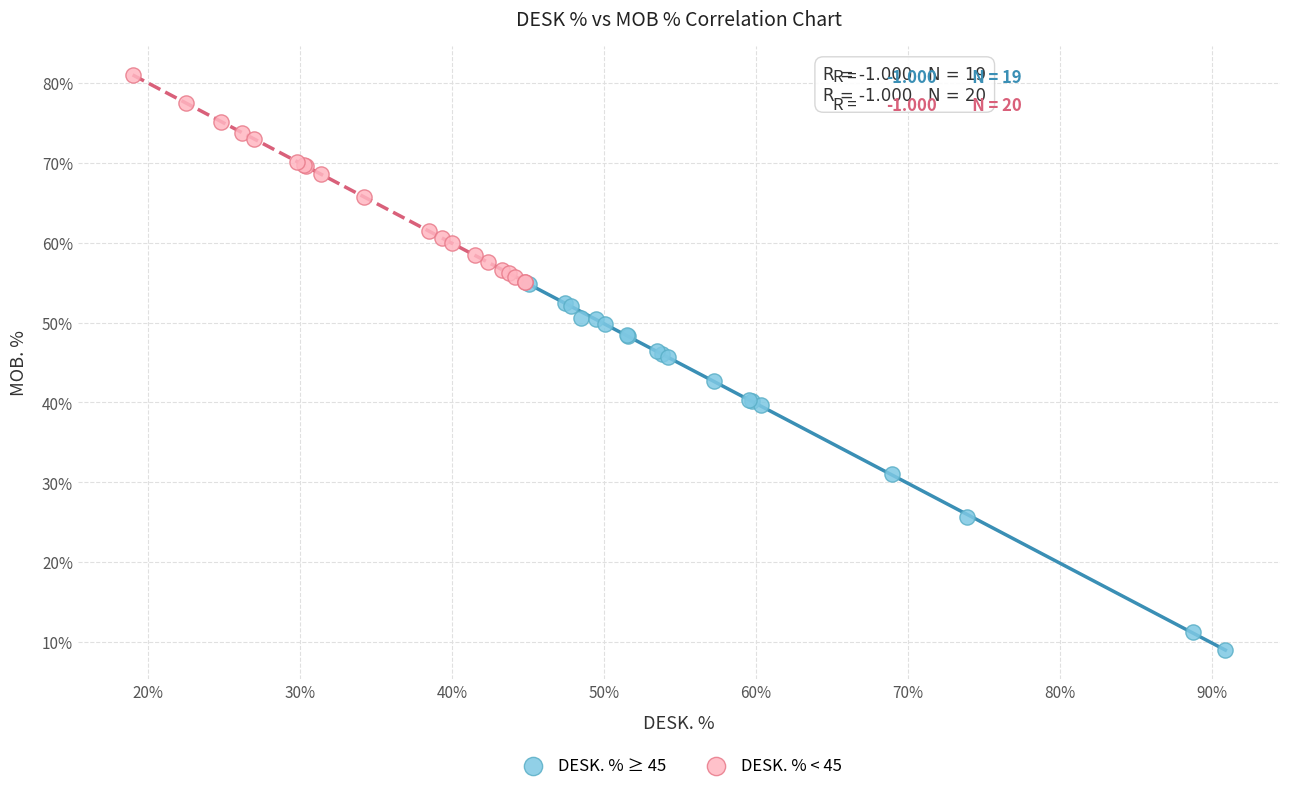

Which series has the largest Y range (max minus min)?

DESK. % ≥ 45